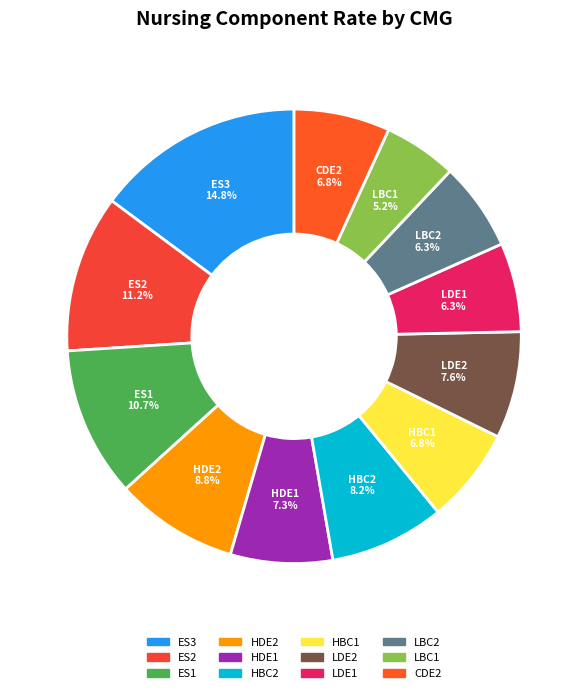

Combined, do HBC1 and HDE2 account for over 50%?

No